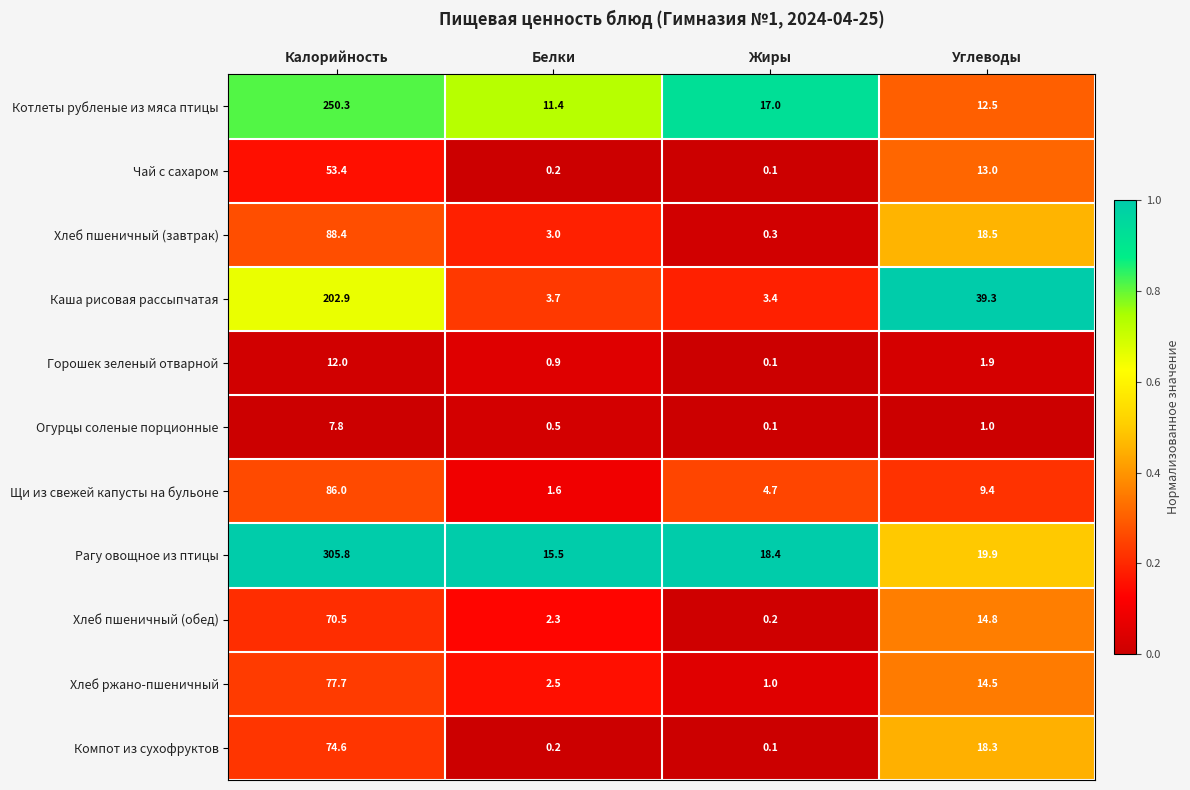

Which series has the largest total across all categories?

Рагу овощное из птицы